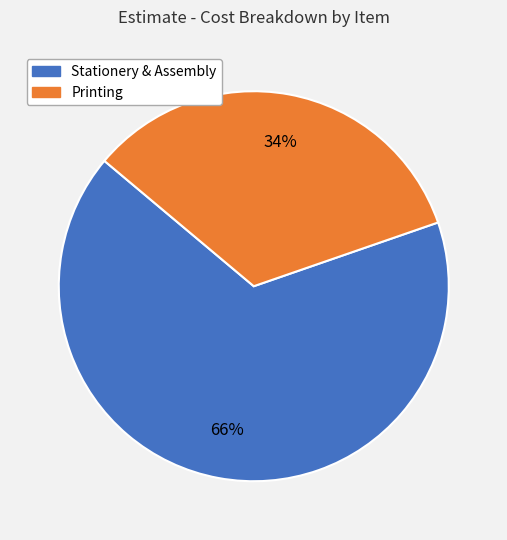

Is there any slice that represents more than half of the pie?

Yes